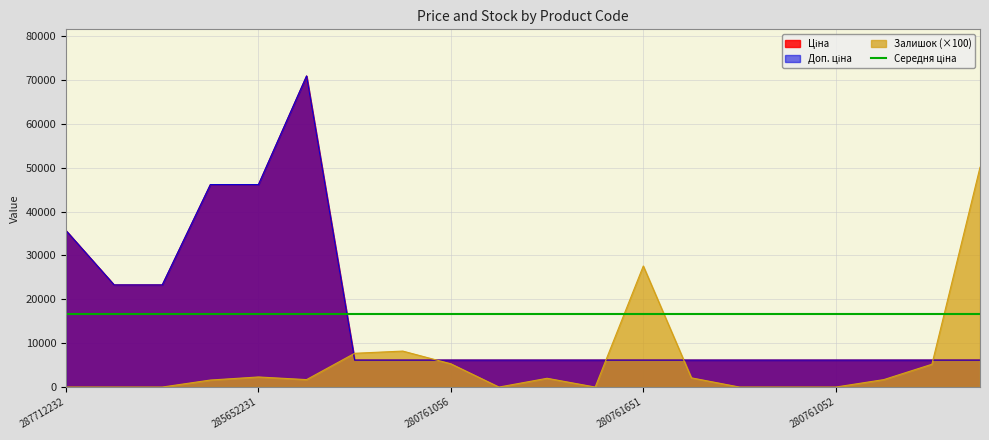

Where is the first local maximum for Залишок?

285652231